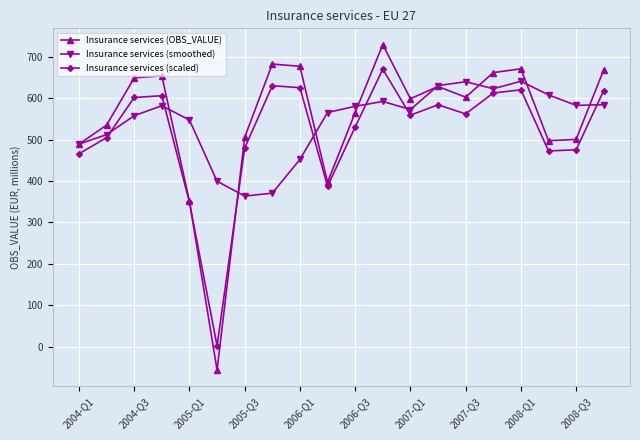

What is the maximum value for Insurance services (smoothed)?

641.1